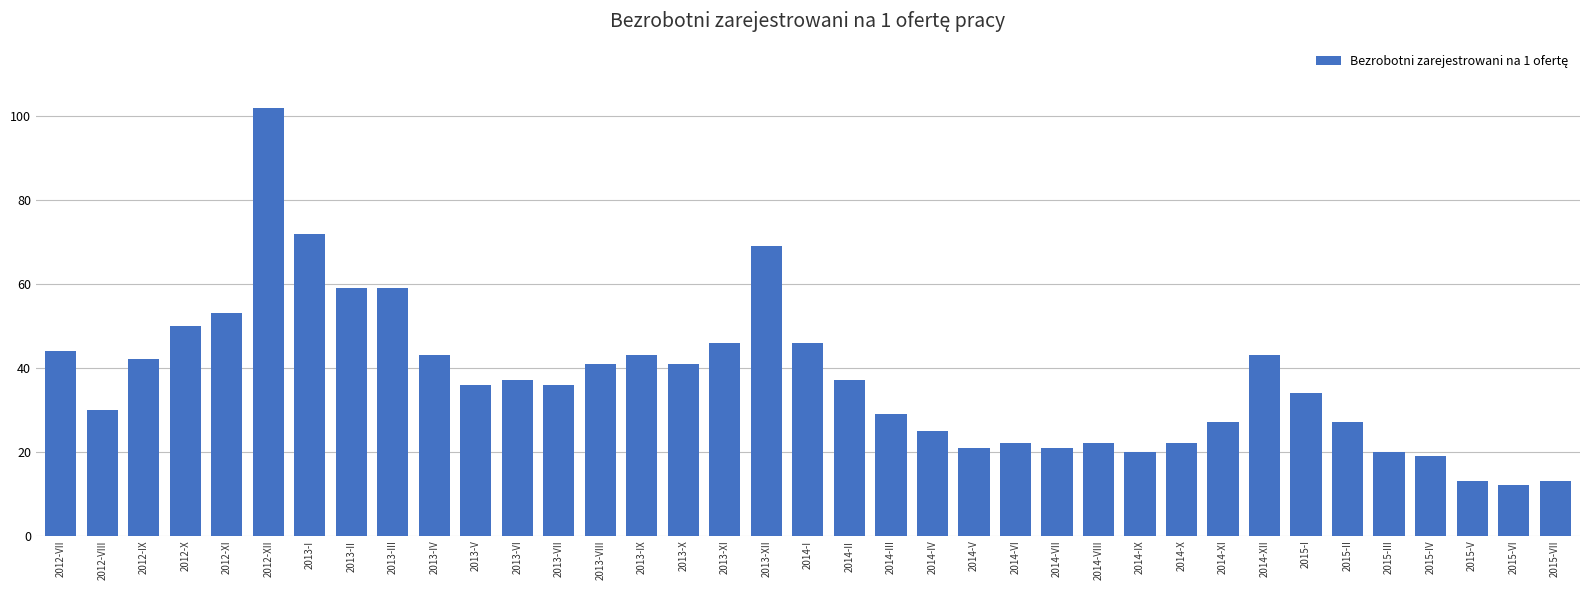

What is the difference between the second highest and second lowest values?

59